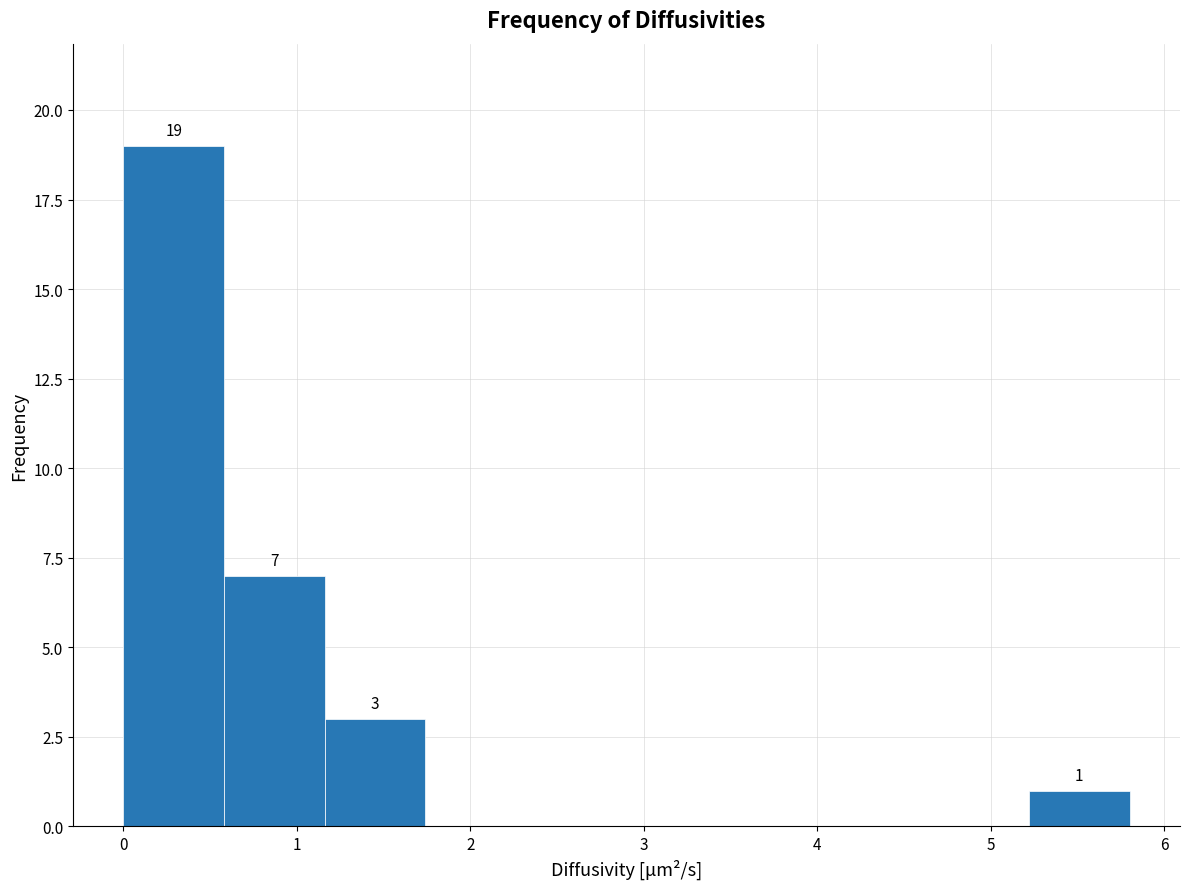

Over which range of the x-axis is the bar tallest?

0.00 to 0.58